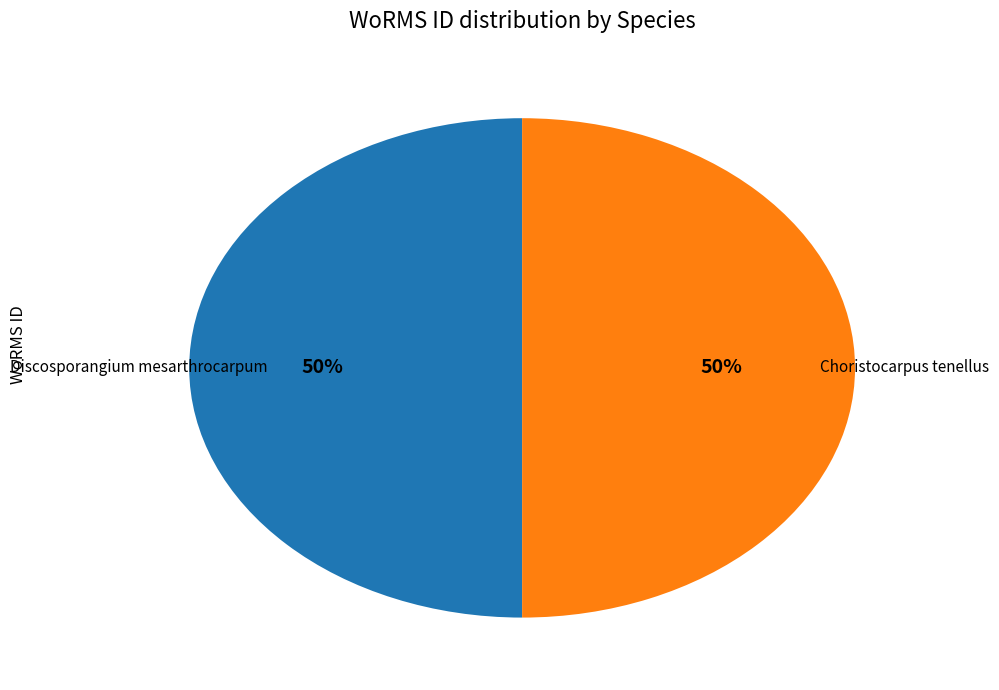

To the nearest percent, what is the average slice percentage?

50%